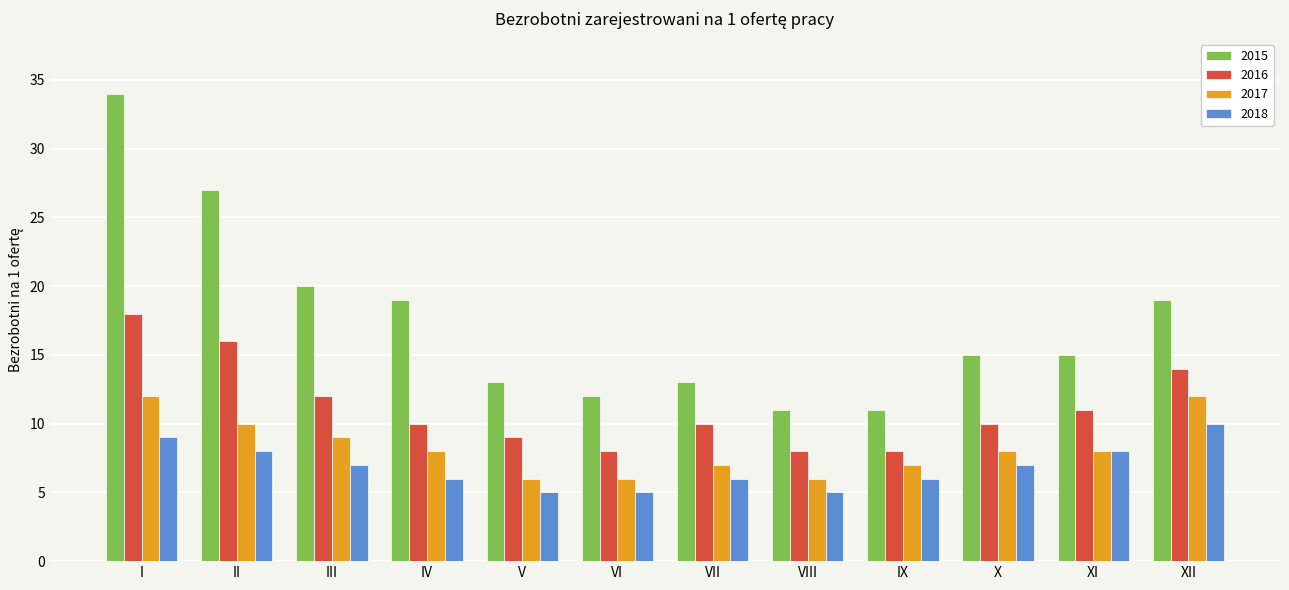

What is the smallest value displayed?

5